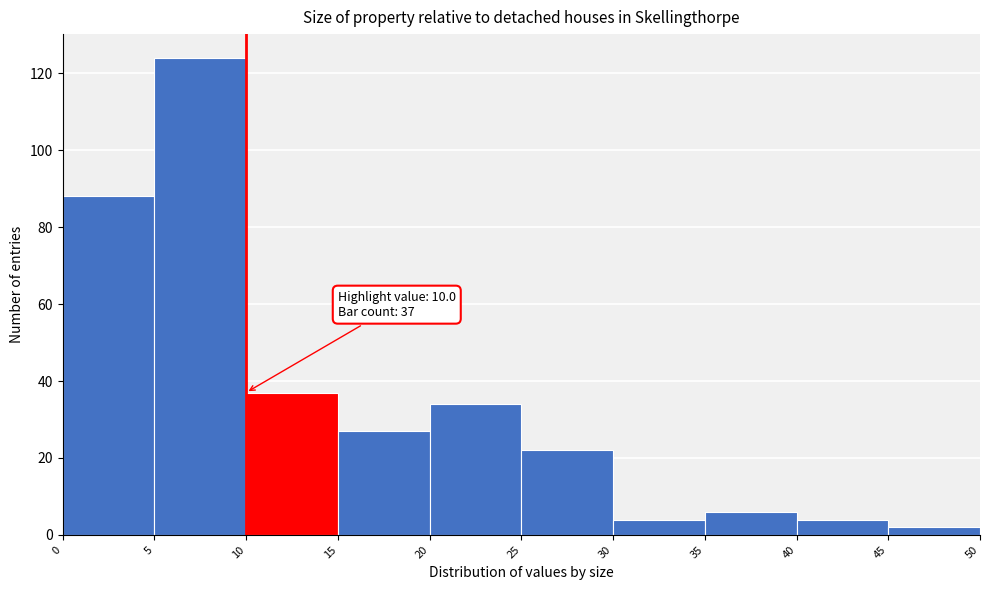

Which range on the x-axis has the tallest bar?

5 to 10